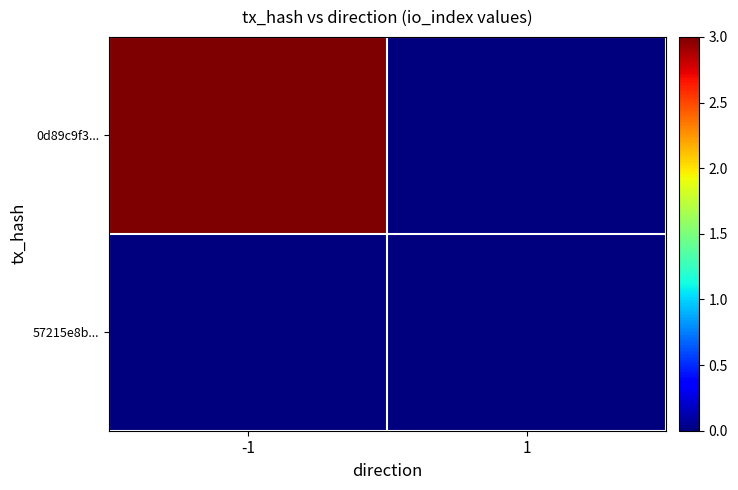

At which category is the sum across all series the highest?

-1